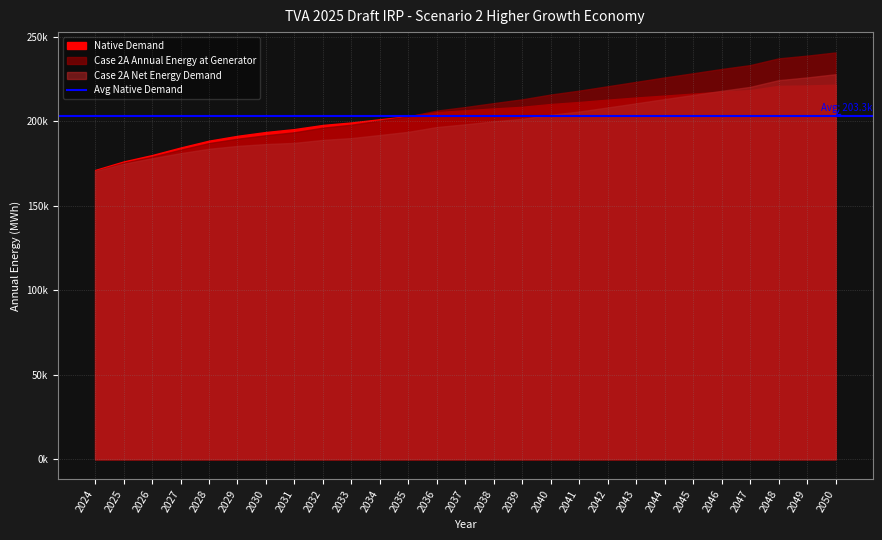

Which series changed the most between 2037 and 2043?

Case 2A Annual Energy at Generator